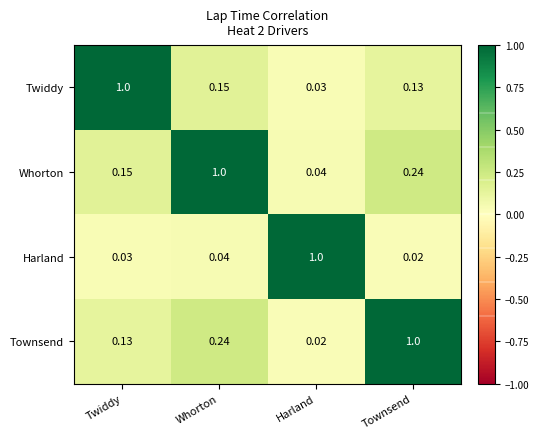

At Harland, list the series in order from largest to smallest.

Harland, Whorton, Twiddy, Townsend